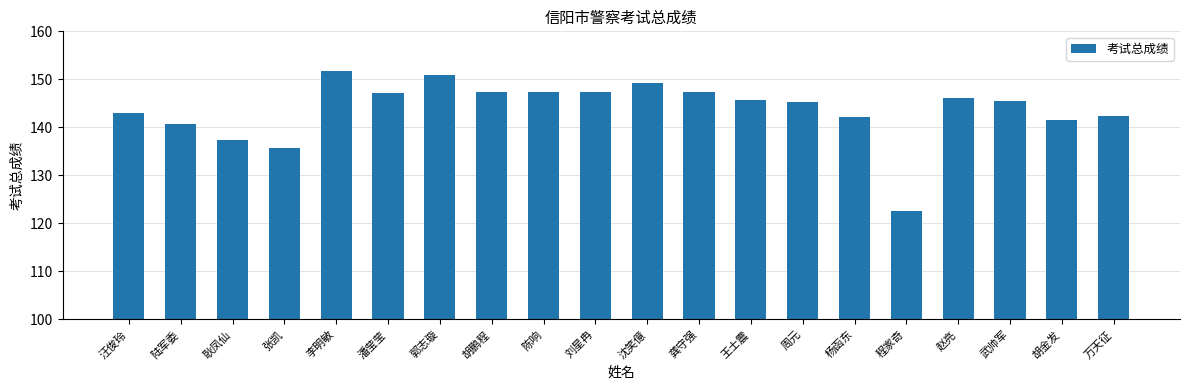

What is the difference between the values at 李明敏 and 胡鹏程?

4.4